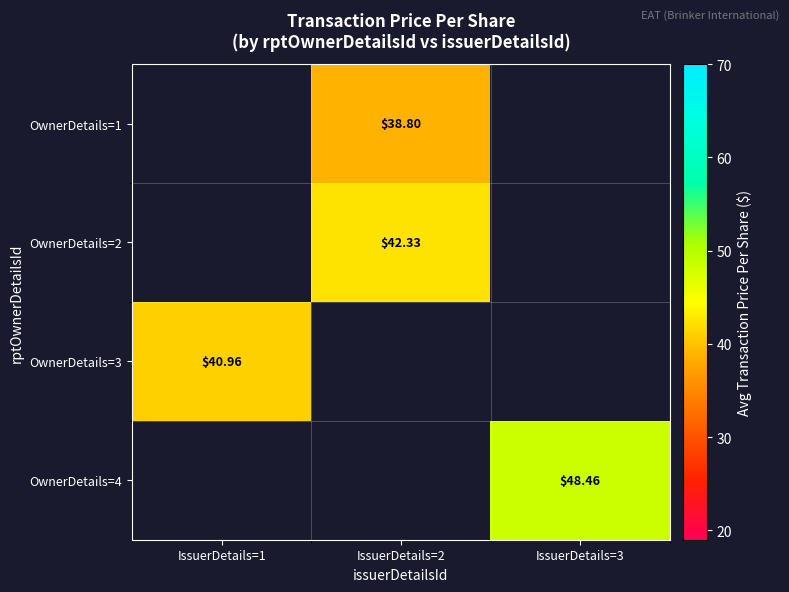

Count the number of categories in the chart.

3